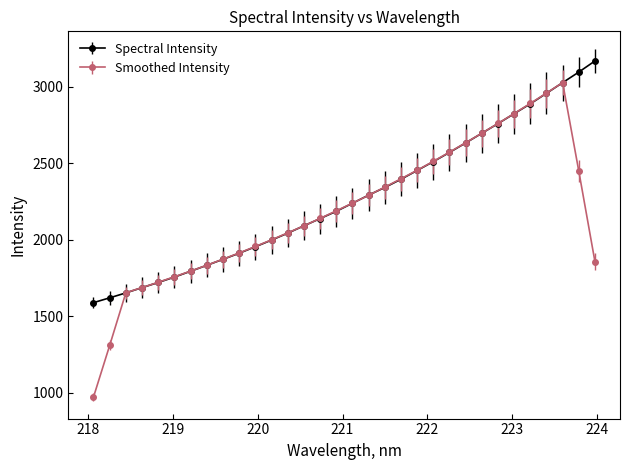

How many data points in Spectral Intensity are above 2239?

16